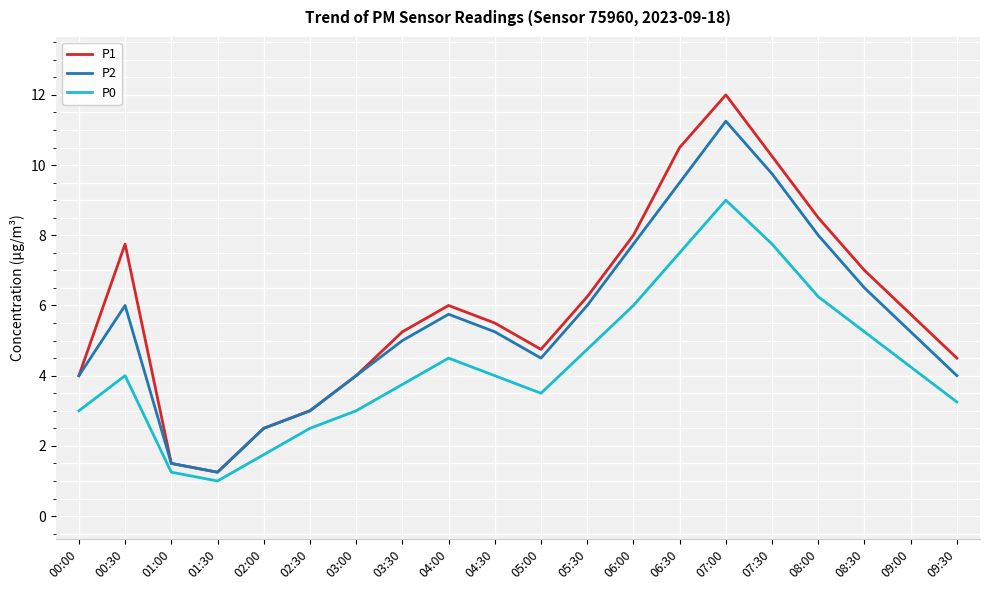

Which series changed the most between 00:00 and 04:00?

P1